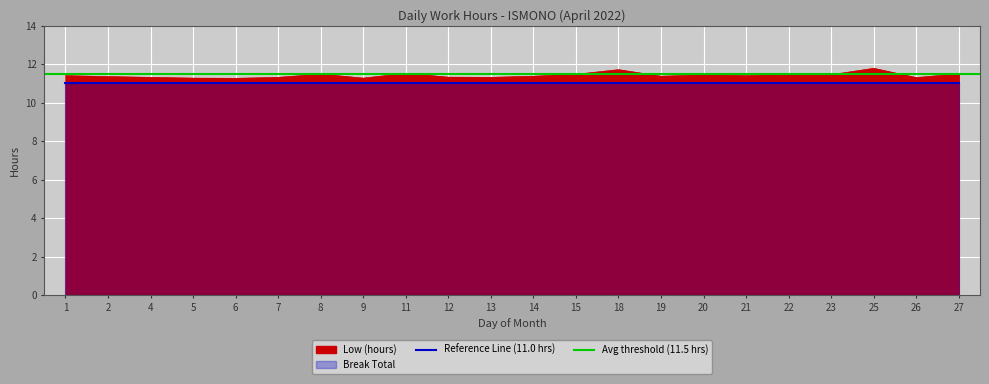

Rank the categories by value from highest to lowest.

25, 18, 11, 27, 8, 15, 22, 23, 20, 1, 21, 14, 19, 2, 12, 4, 7, 13, 26, 5, 9, 6